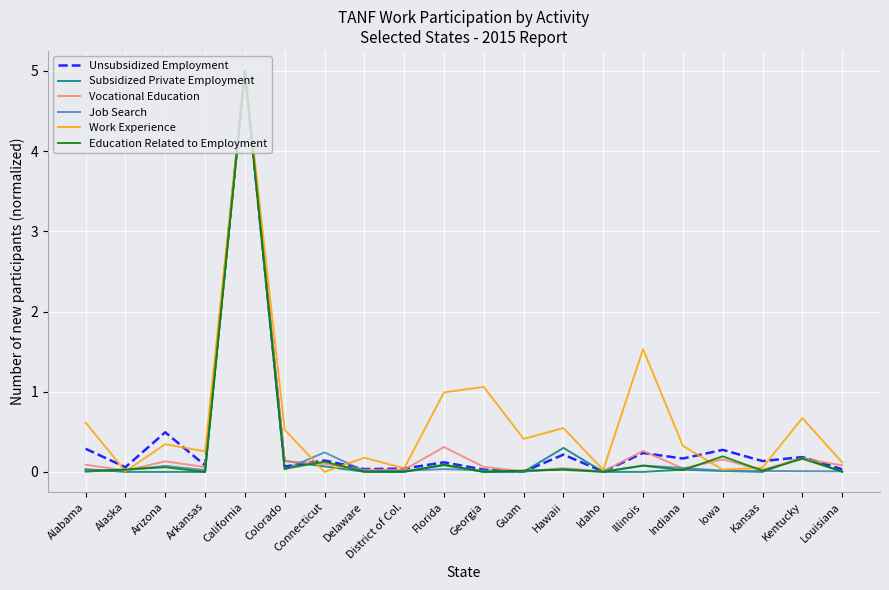

The value of Work Experience at District of Col. is 0.0. True or false?

True